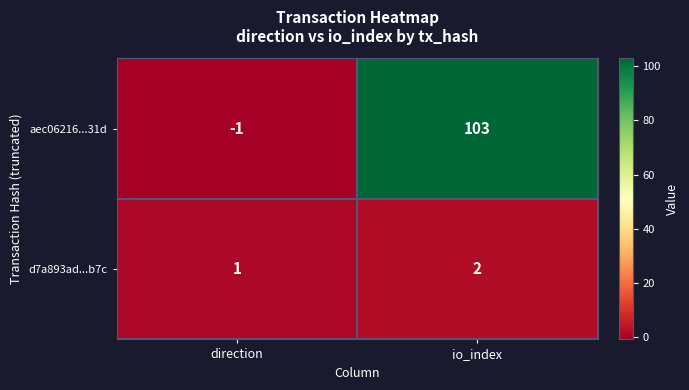

Read the aec06216...31d value at io_index, to the nearest 10.

100